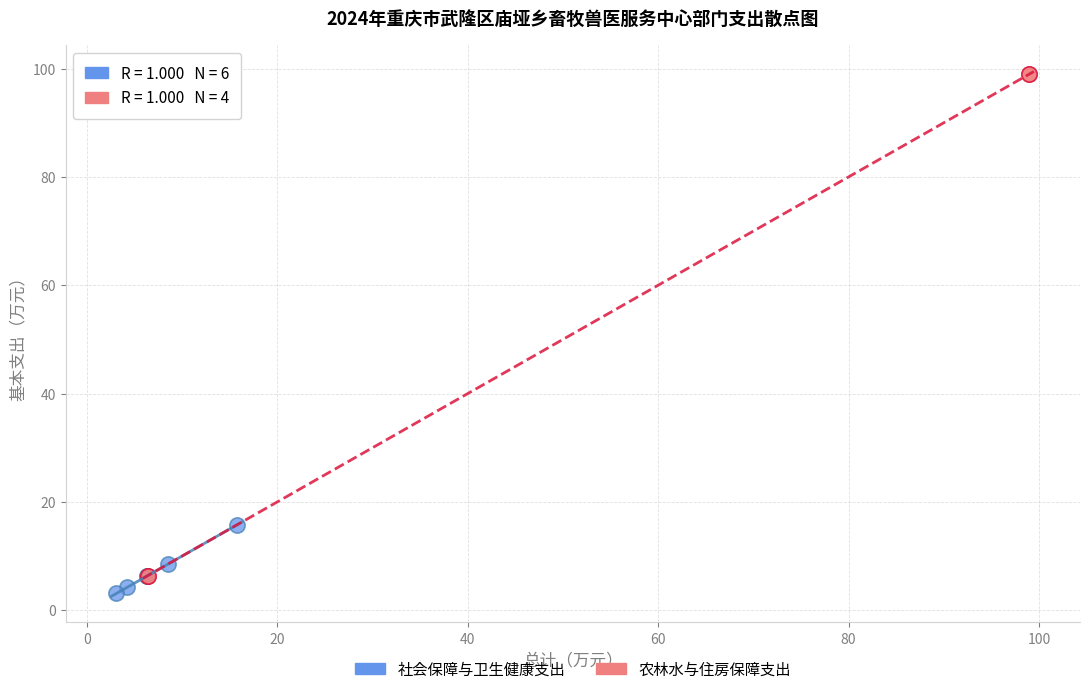

Which series contains the highest Y value?

农林水与住房保障支出